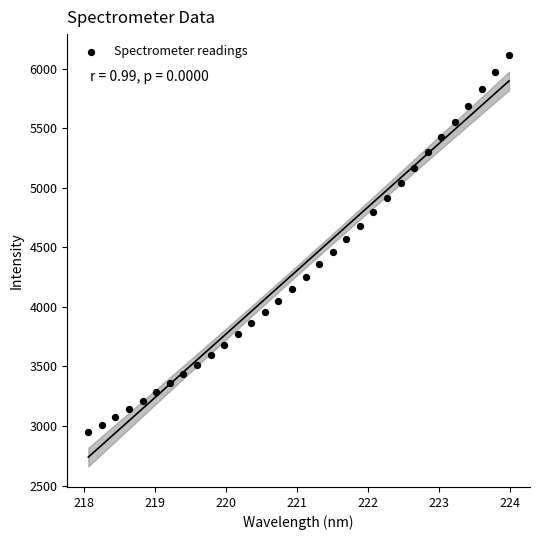

What is the range of X values (max minus min)?

5.9